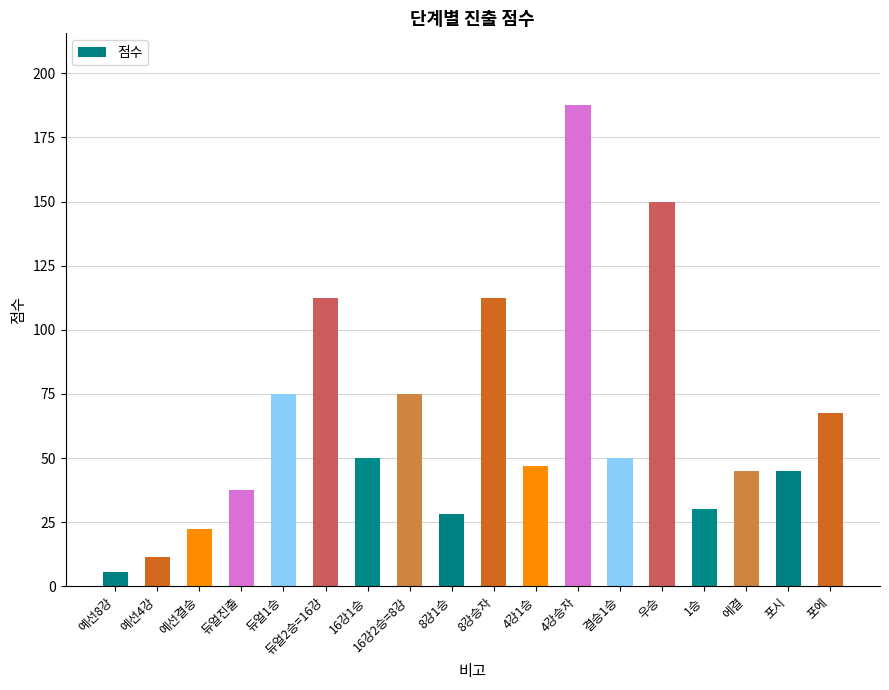

What is the label of the 10th bar from the right?

8강1승